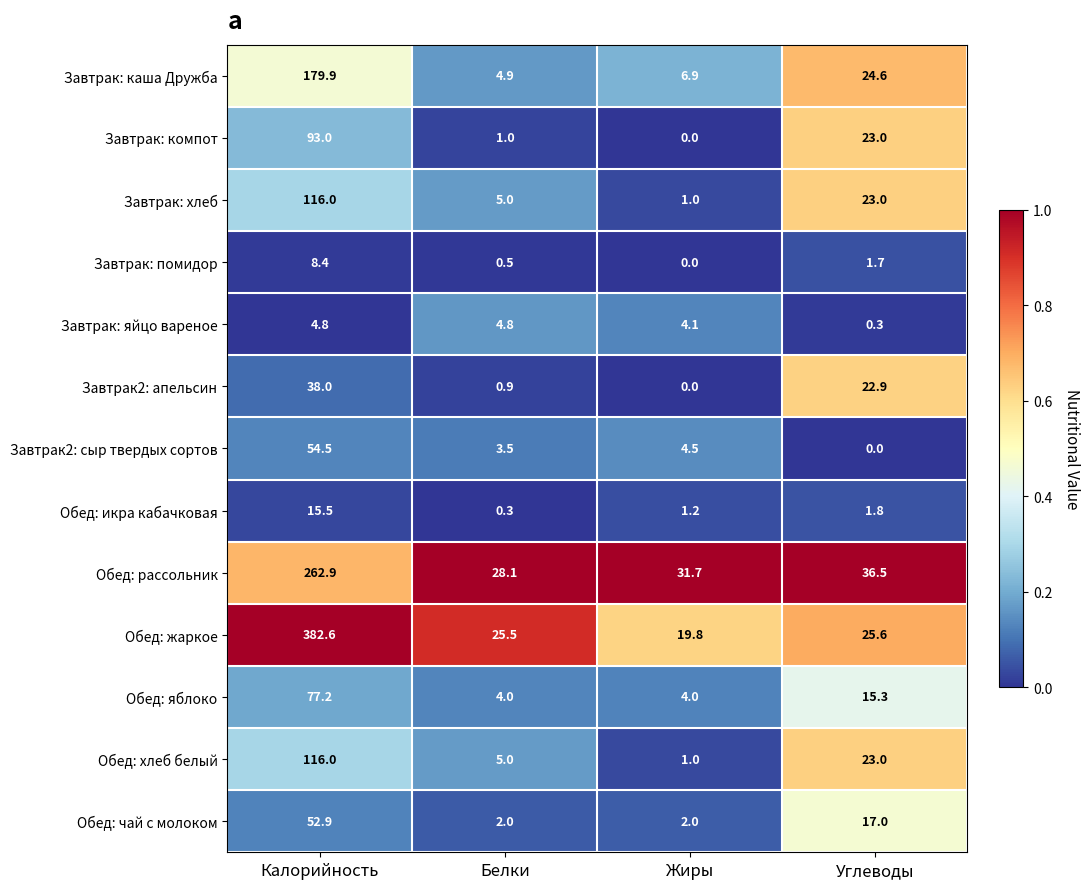

At which category is the sum across all series the highest?

Калорийность